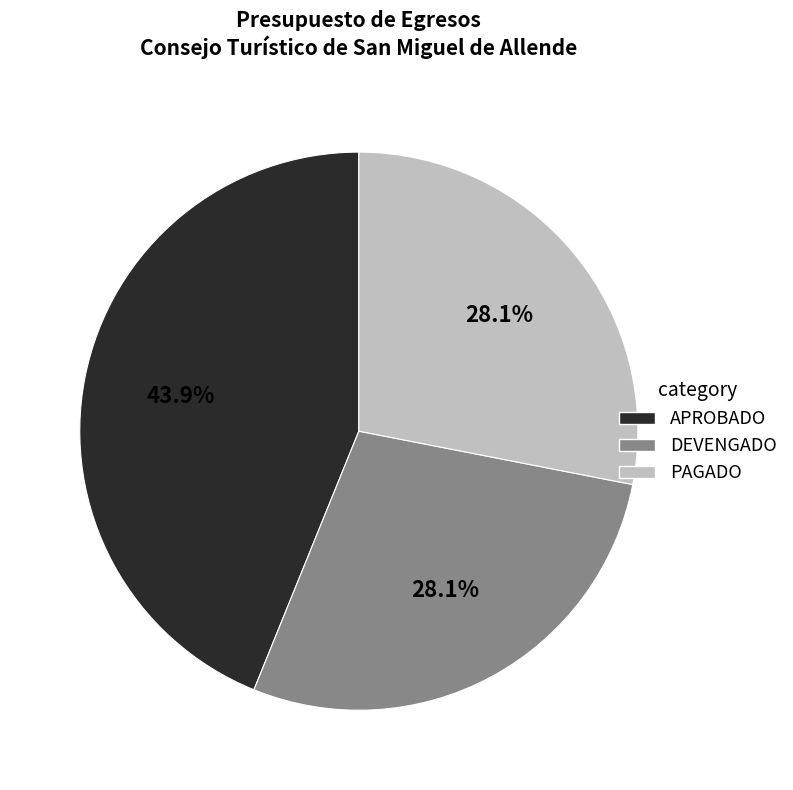

How many slices are in this pie chart?

3